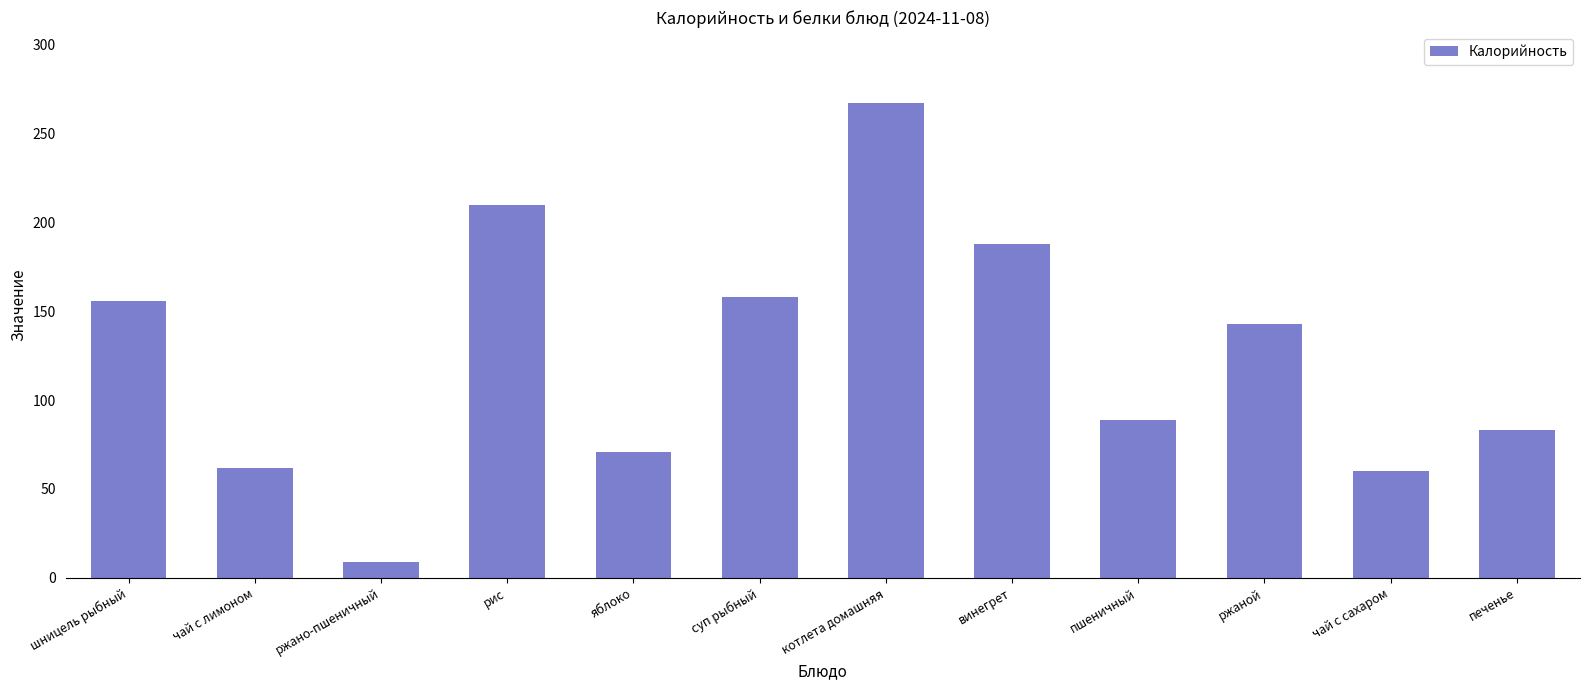

The value at шницель рыбный is 42. True or false?

False